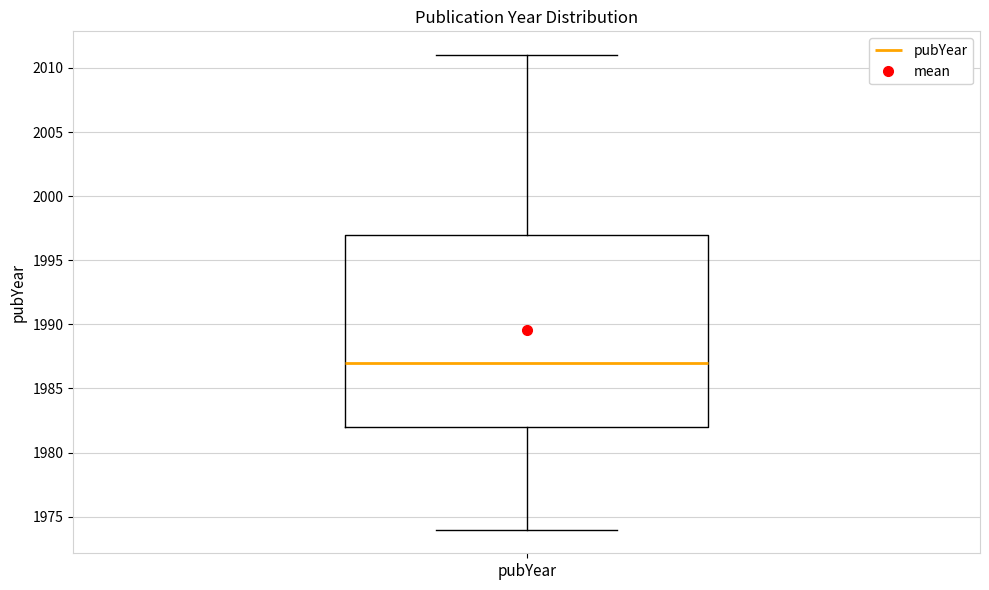

Transcribe this box plot: give where the median line is, the range the box spans, and where the two whiskers end, as read against the y-axis. The values are not printed on the chart, so give them approximately, as read against the axis.

median 1987, box 1982 to 1997, whiskers 1974 to 2011